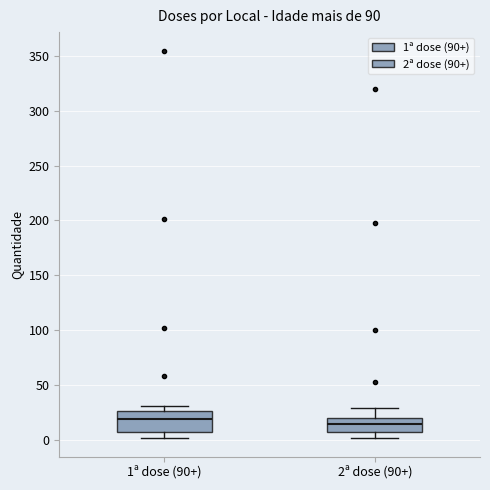

Reading left to right, read every box against the y-axis: the position of its median line, the range the box covers, and the ends of its whiskers. The values are not printed on the chart, so give them approximately, as read against the axis.

1ª dose (90+): median 20, box 5 to 25, whiskers 0 to 30
2ª dose (90+): median 15, box 5 to 20, whiskers 0 to 30